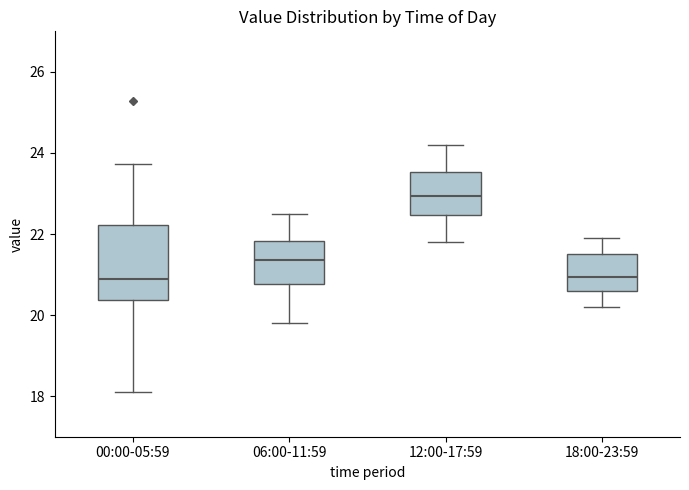

Which box has the highest median line?

12:00-17:59